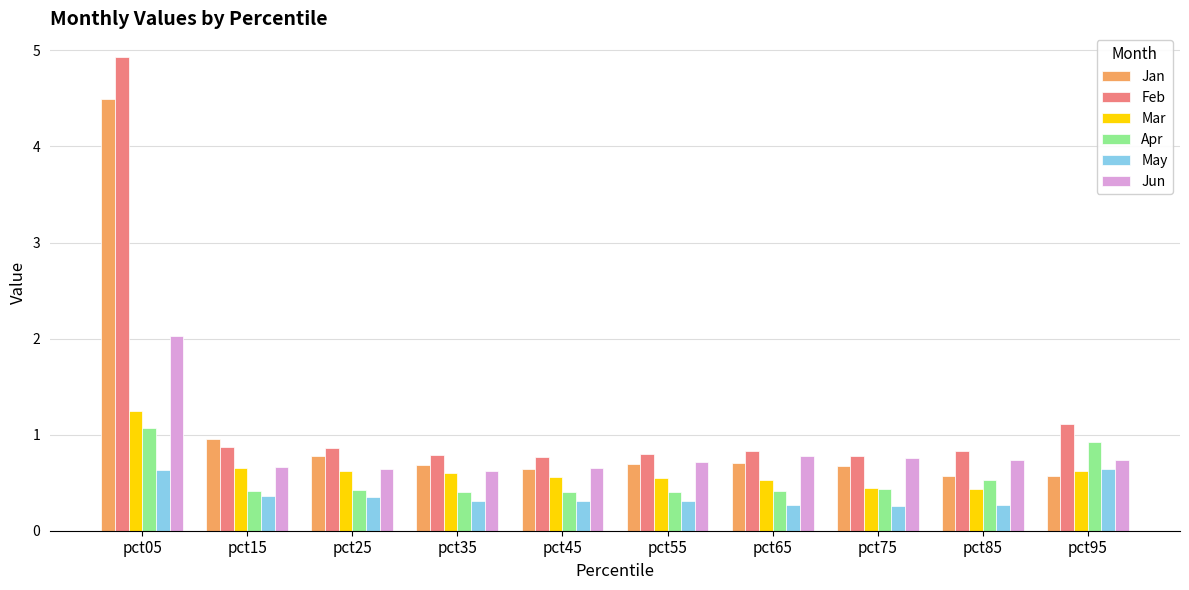

Which category has the highest value in the Jun series?

pct05